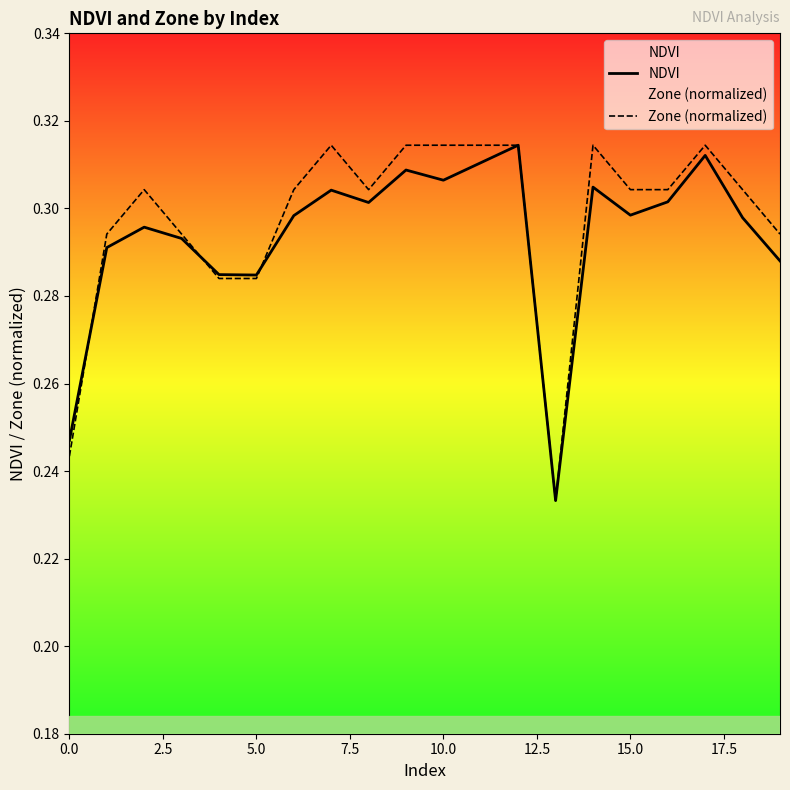

How many lines are shown in the chart?

2